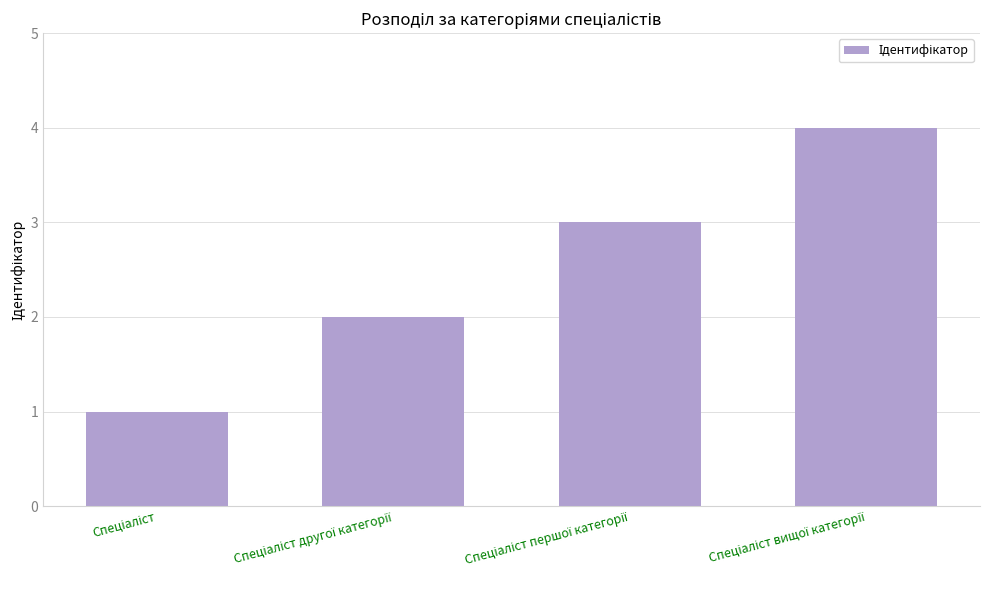

How many values are below 3?

2